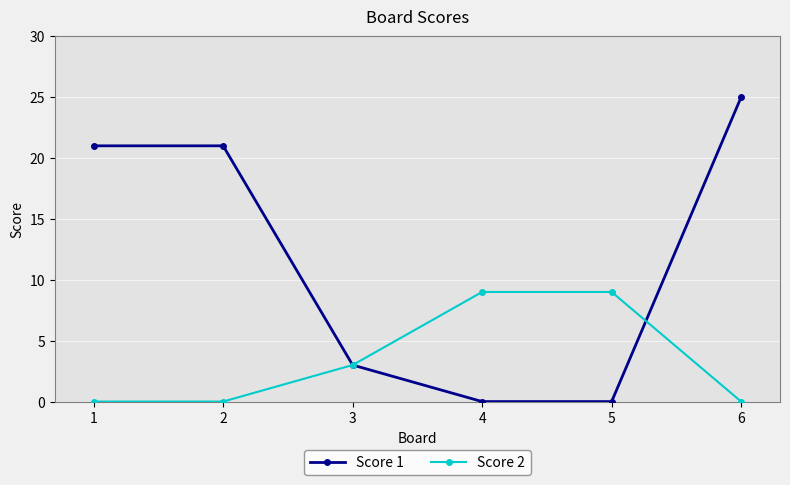

Which series ends up on top after the final intersection of Score 2 and Score 1?

Score 1